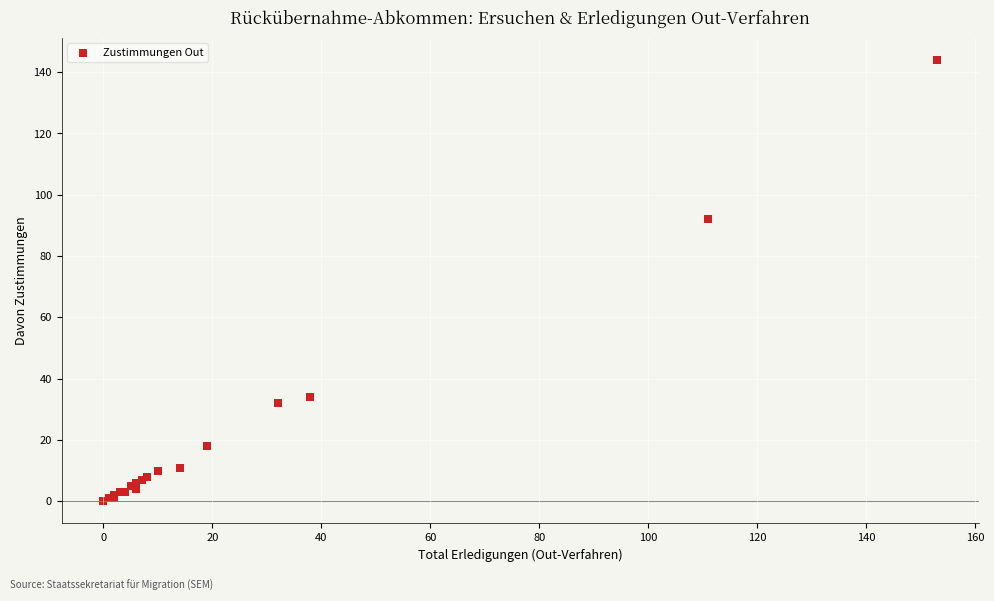

What Y value in the scatter plot is closest to 72?

92